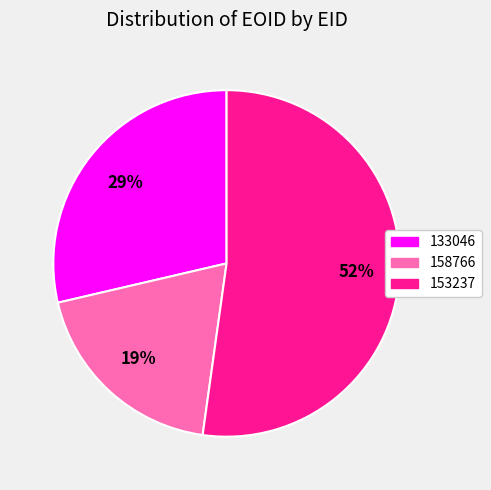

Which has a higher value, 158766 or 133046?

133046